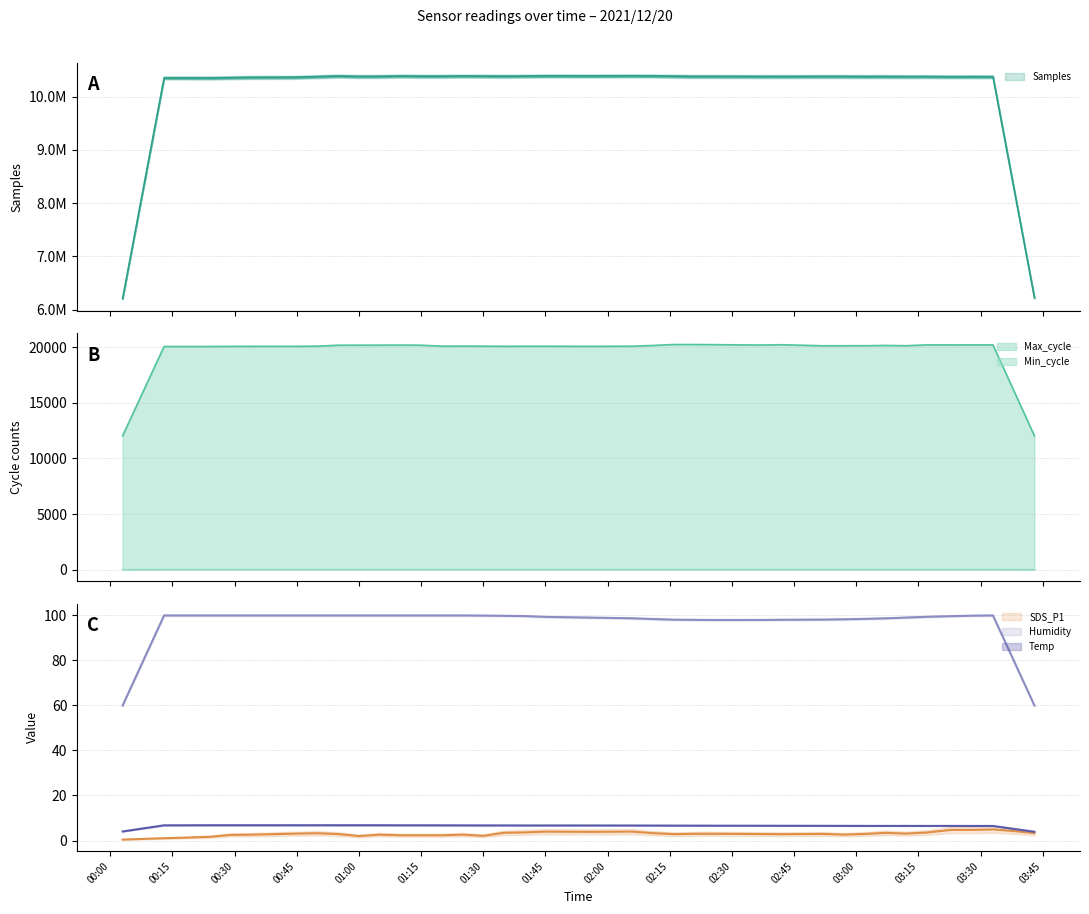

At which category is the sum across all series the highest?

21